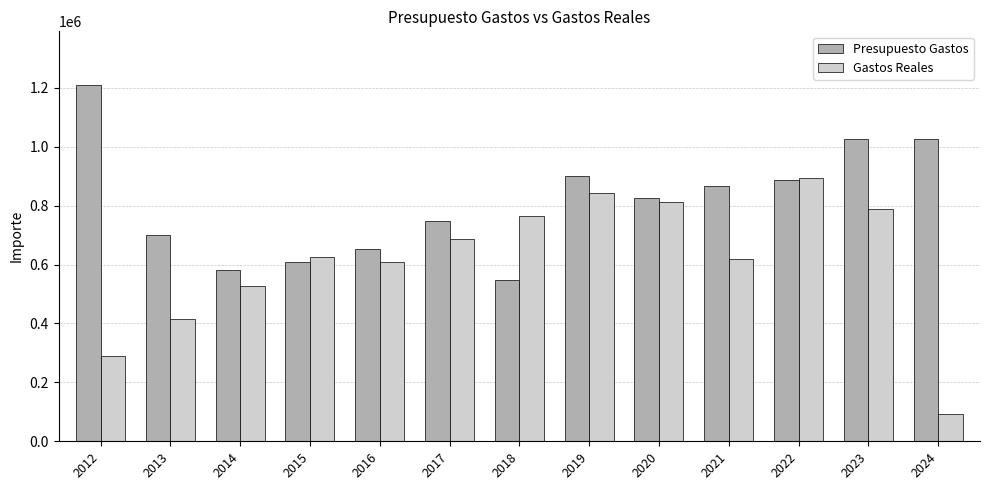

What is the sum of all Gastos Reales values?

7968702.4